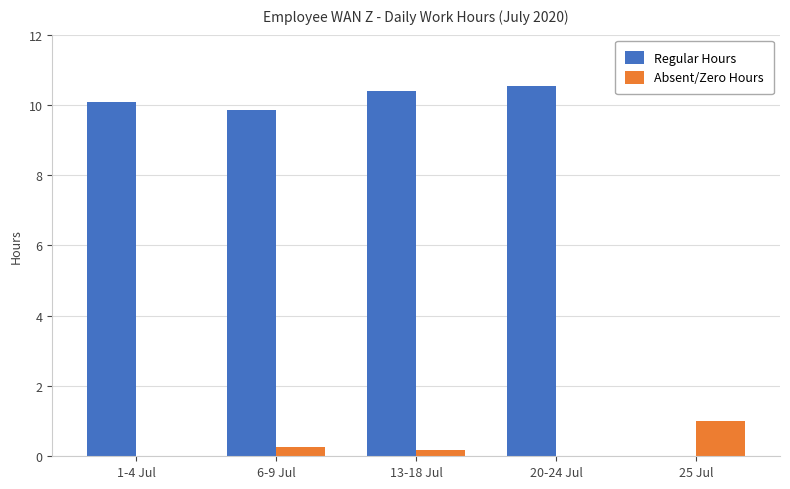

Is the value of Regular Hours at 1-4 Jul greater than the value of Absent/Zero Hours at 1-4 Jul?

Yes